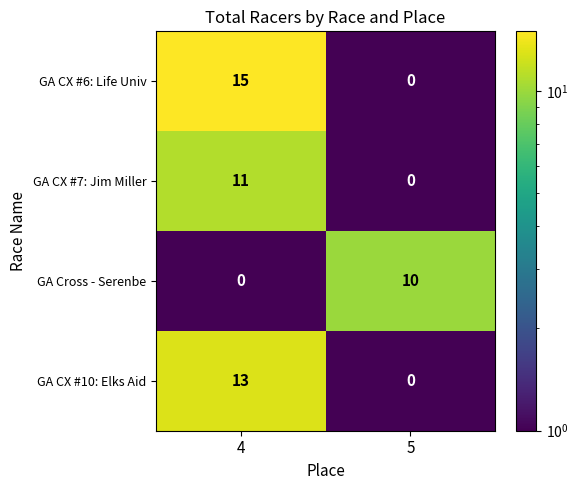

What is the average value of the GA CX #6: Life Univ series?

8